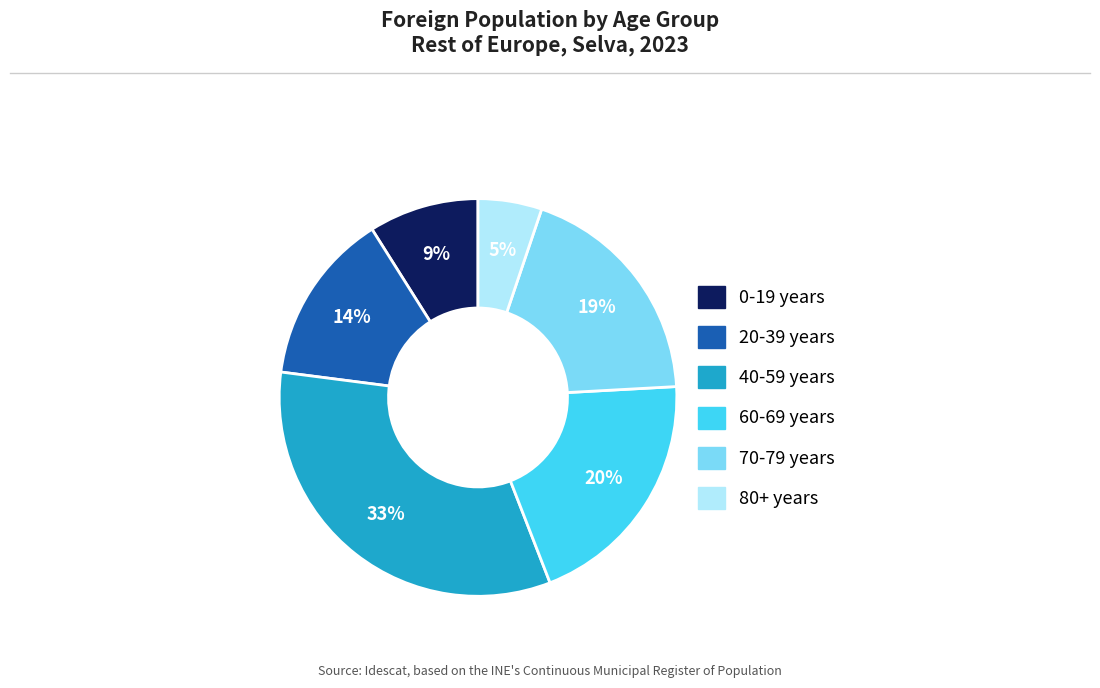

What is the largest slice in the pie chart?

40-59 years